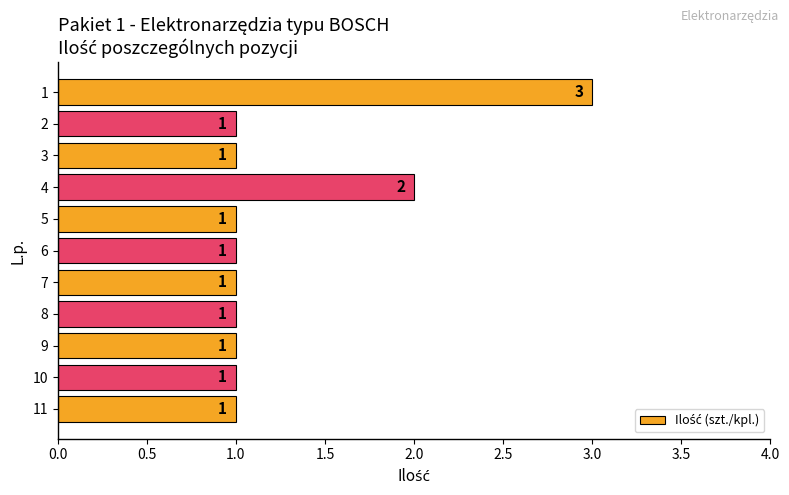

What is the maximum value shown in the chart?

3